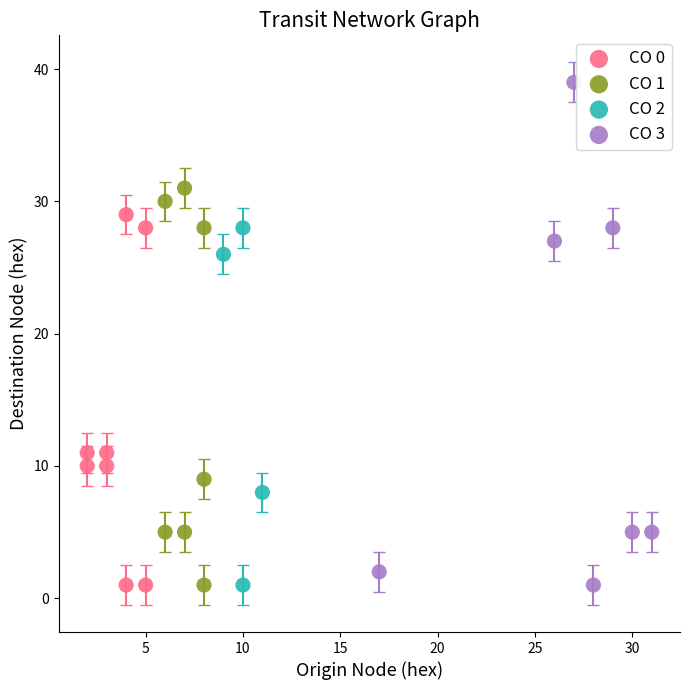

Which series contains the highest Y value?

CO 3